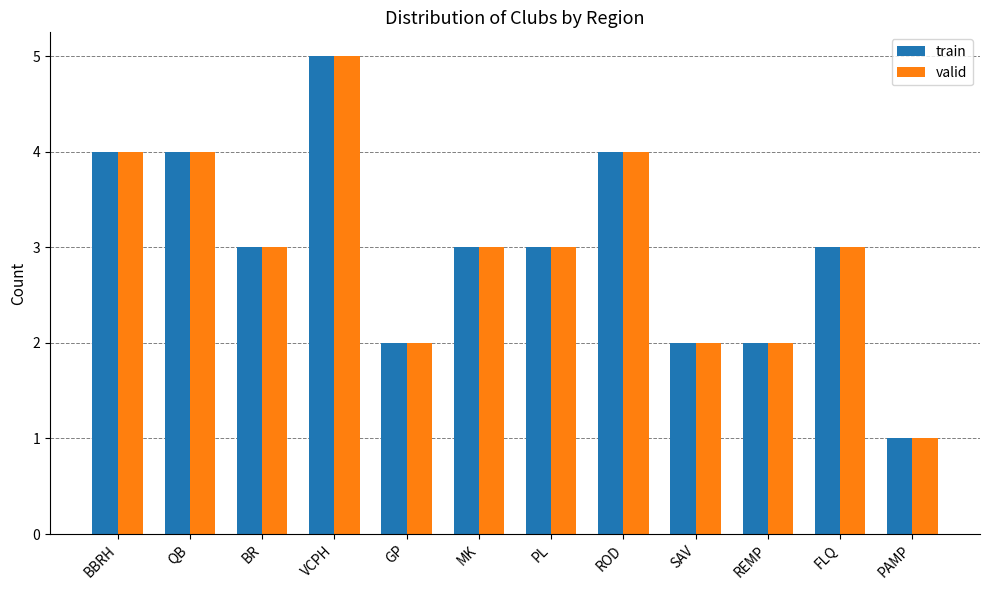

What are all the series names shown in the legend?

train, valid